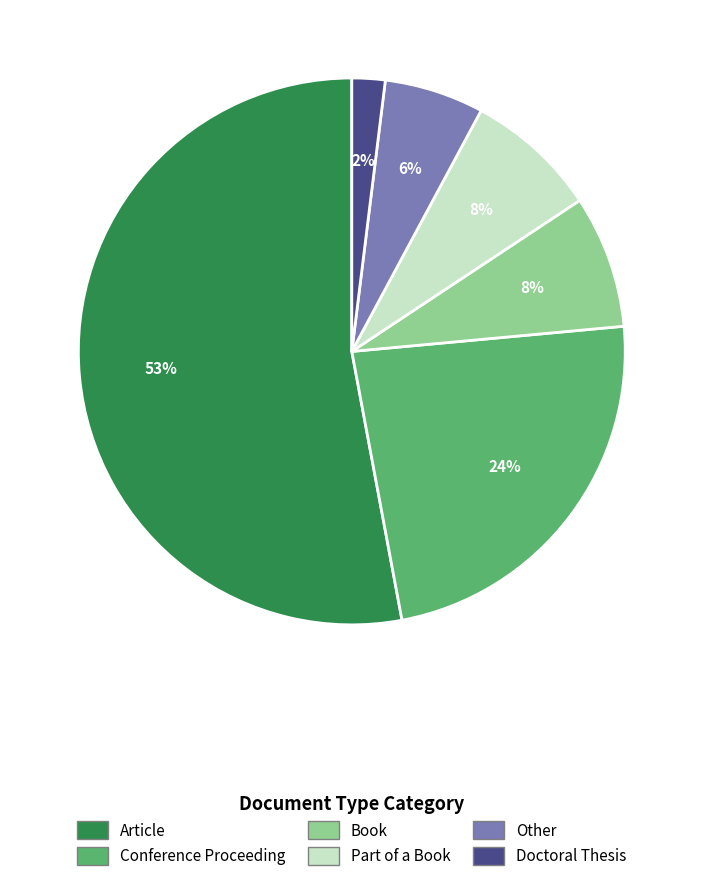

Is there any slice that represents more than half of the pie?

Yes